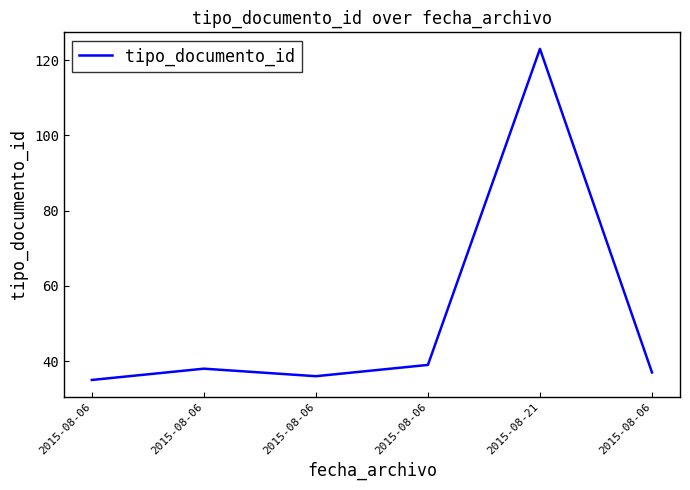

How many lines are shown in the chart?

1